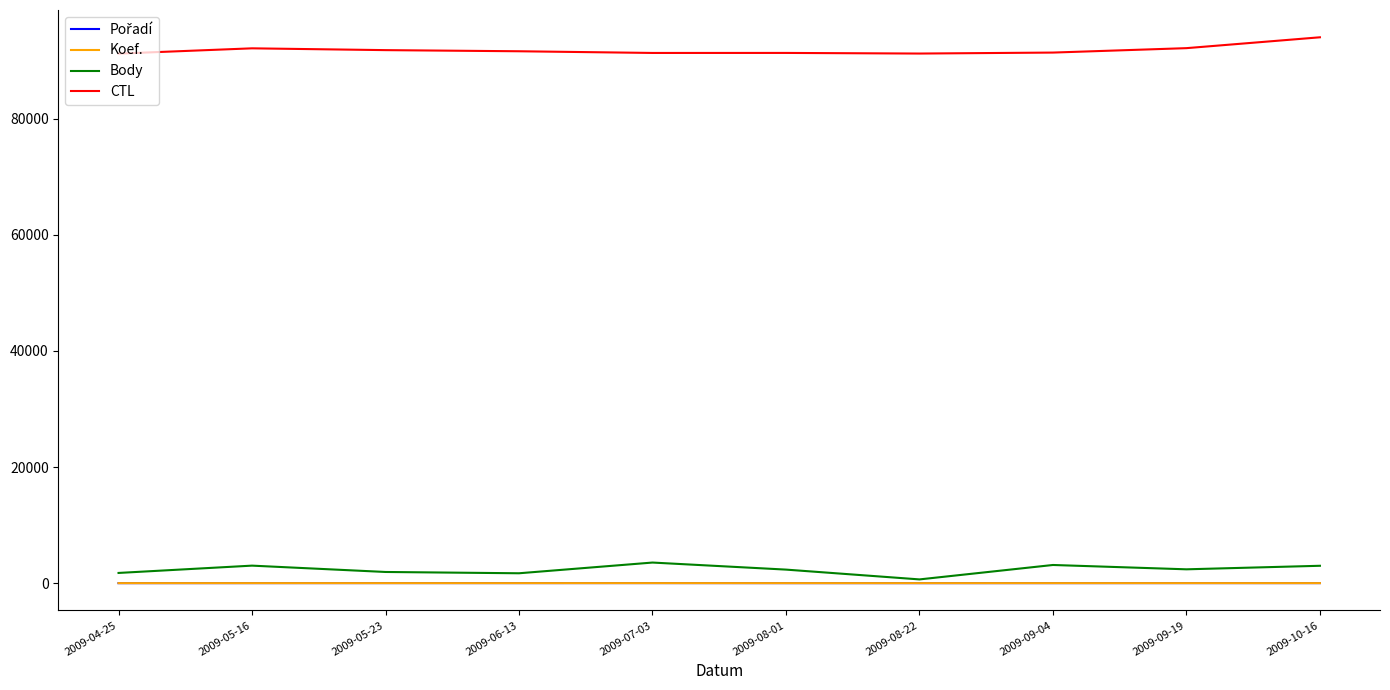

What is the difference between the maximum and second lowest values in the Koef. series?

4